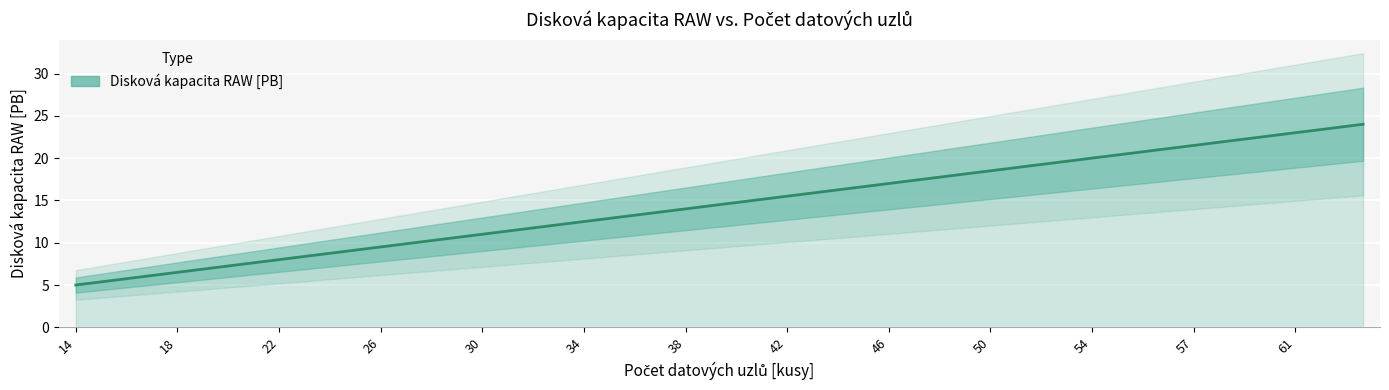

Reading left to right, transcribe all the data shown in this chart.

5.0	5.5	6.0	6.5	7.0	7.5	8.0	8.5	9.0	9.5	10.0	10.5	11.0	11.5	12.0	12.5	13.0	13.5	14.0	14.5	15.0	15.5	16.0	16.5	17.0	17.5	18.0	18.5	19.0	19.5	20.0	20.5	21.0	21.5	22.0	22.5	23.0	23.5	24.0